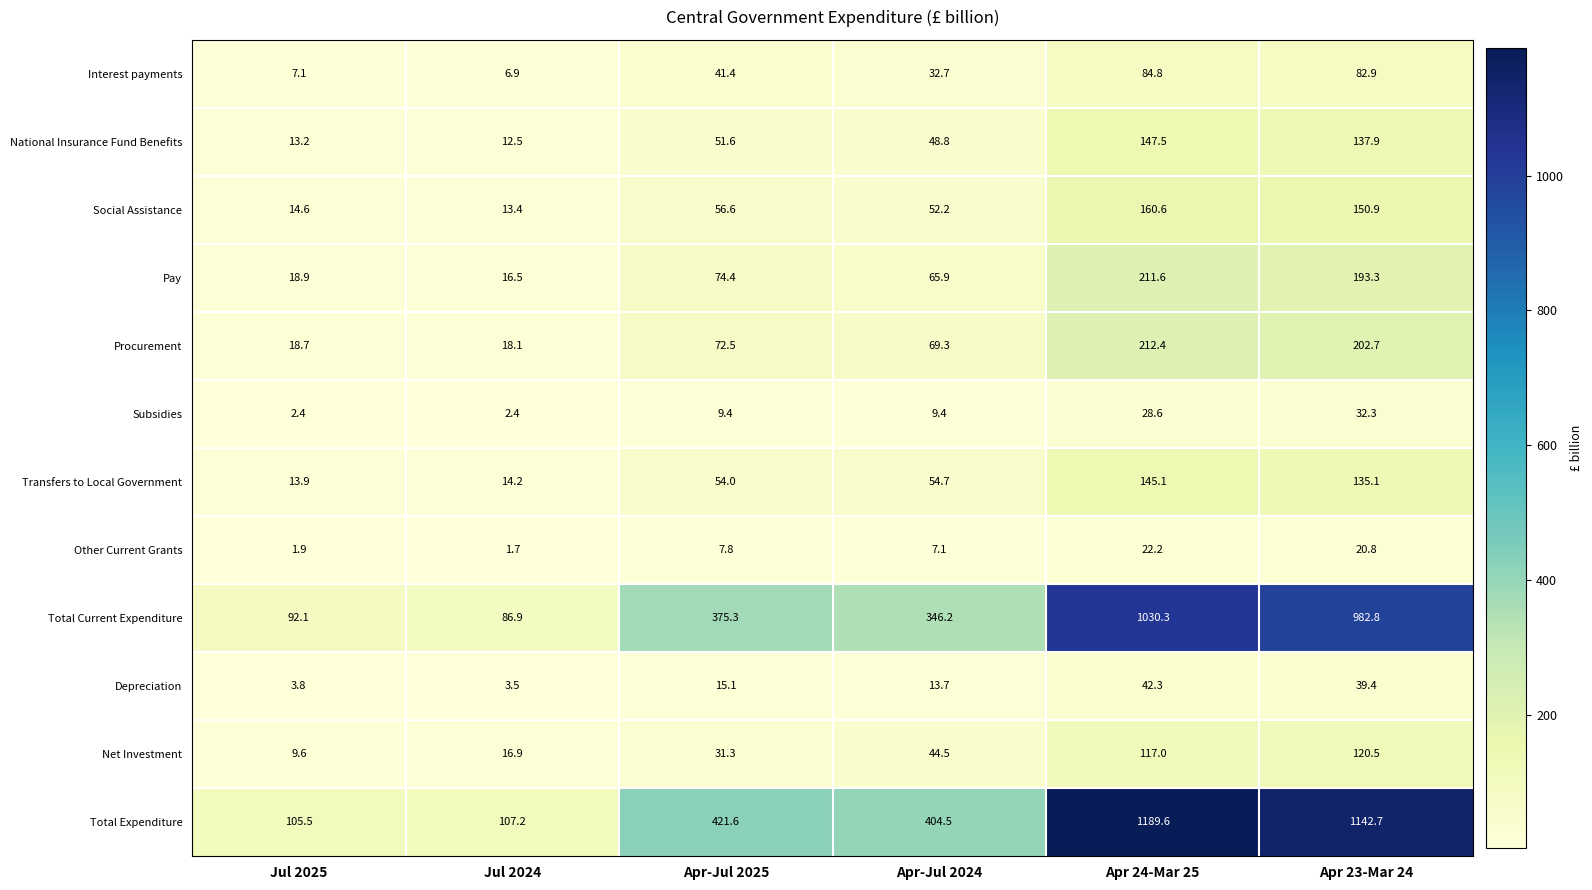

What is the spread (max minus min) of values at Apr 23-Mar 24?

1121.9